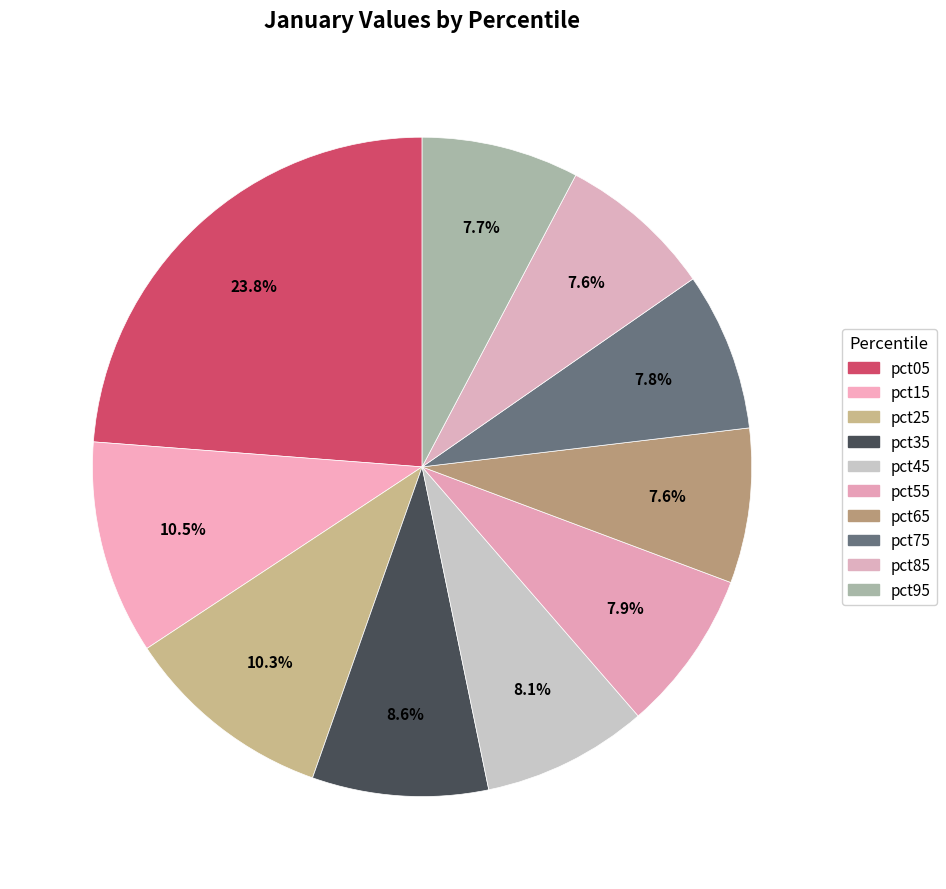

Is there any slice that represents more than half of the pie?

No